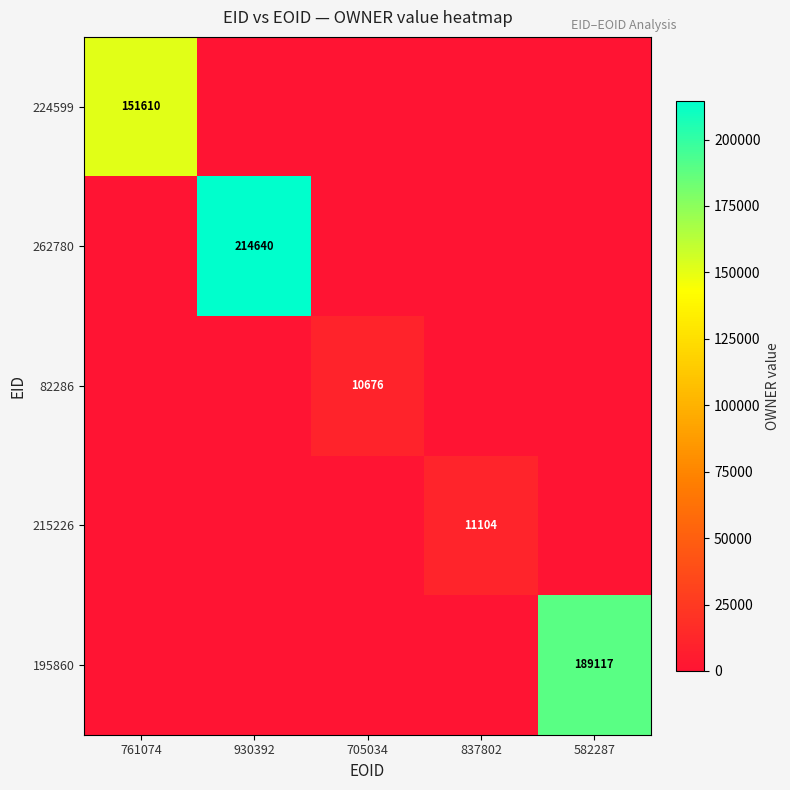

What is the difference between the highest and lowest values at 705034?

10676